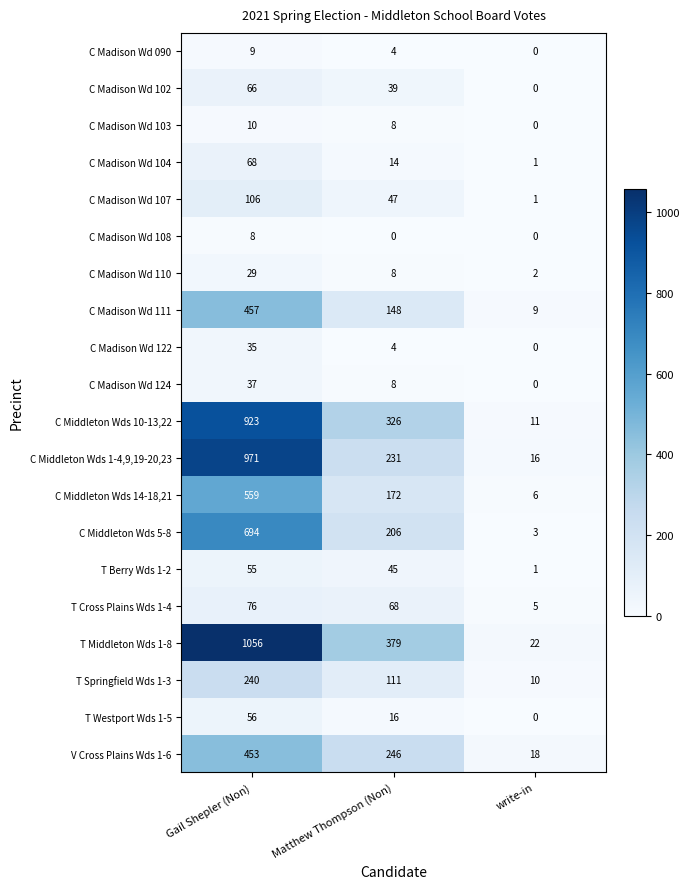

Which series has the widest spread of values?

T Middleton Wds 1-8